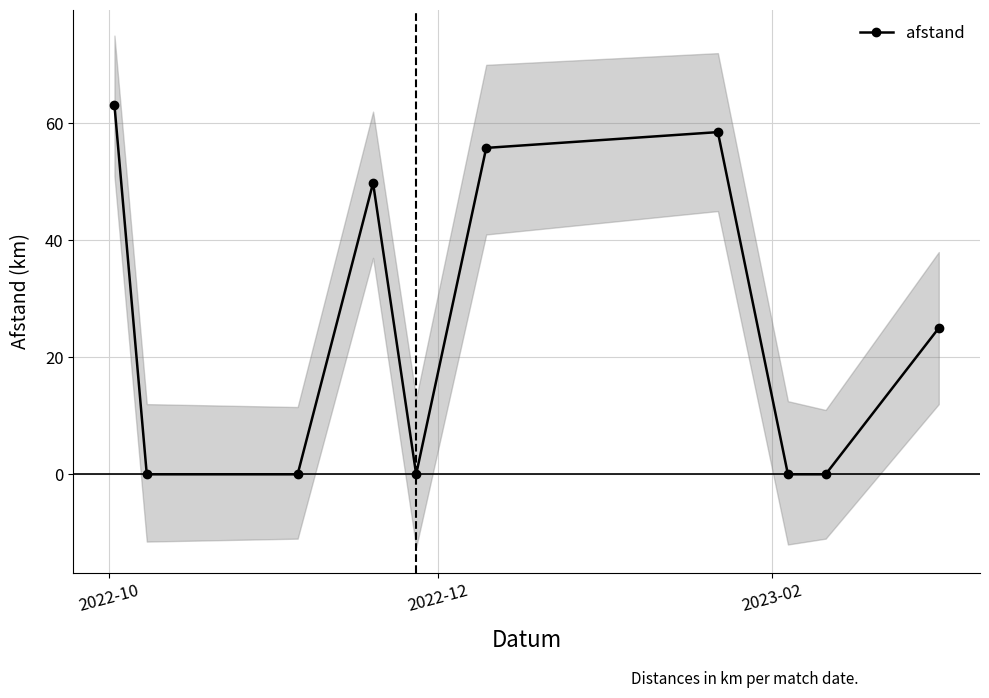

Is this an area chart (filled region under the line)?

No